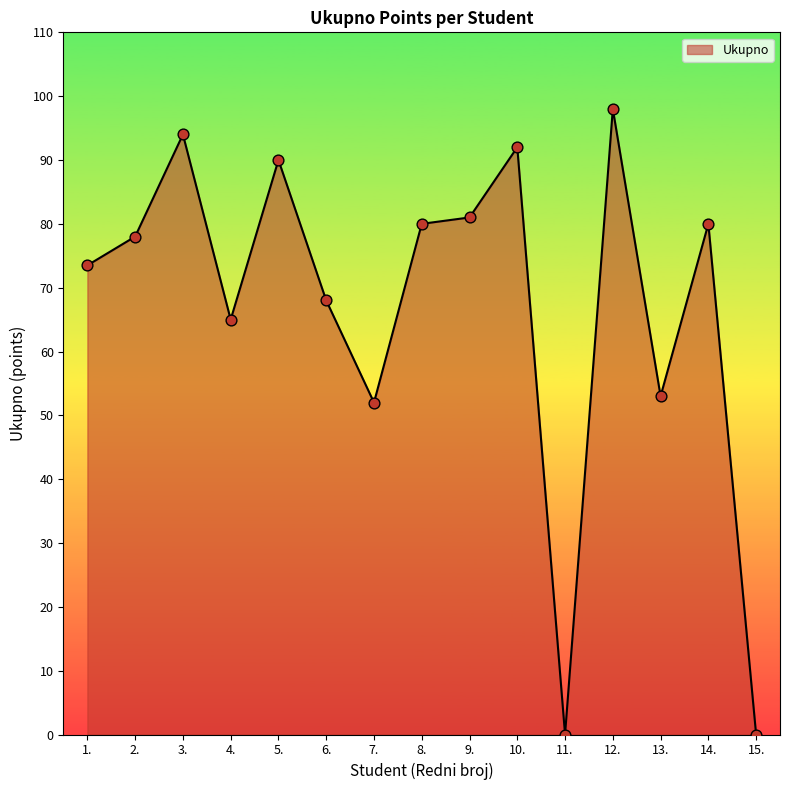

Between 4. and 7., which is larger?

4.